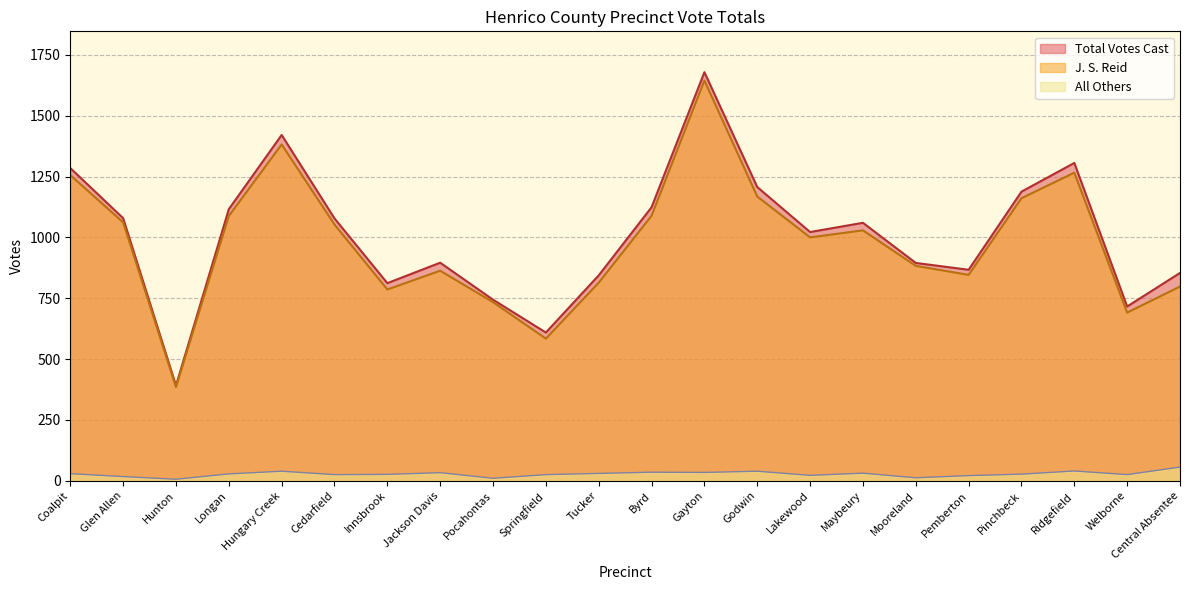

How many data points in Total Votes Cast are less than 1060?

11